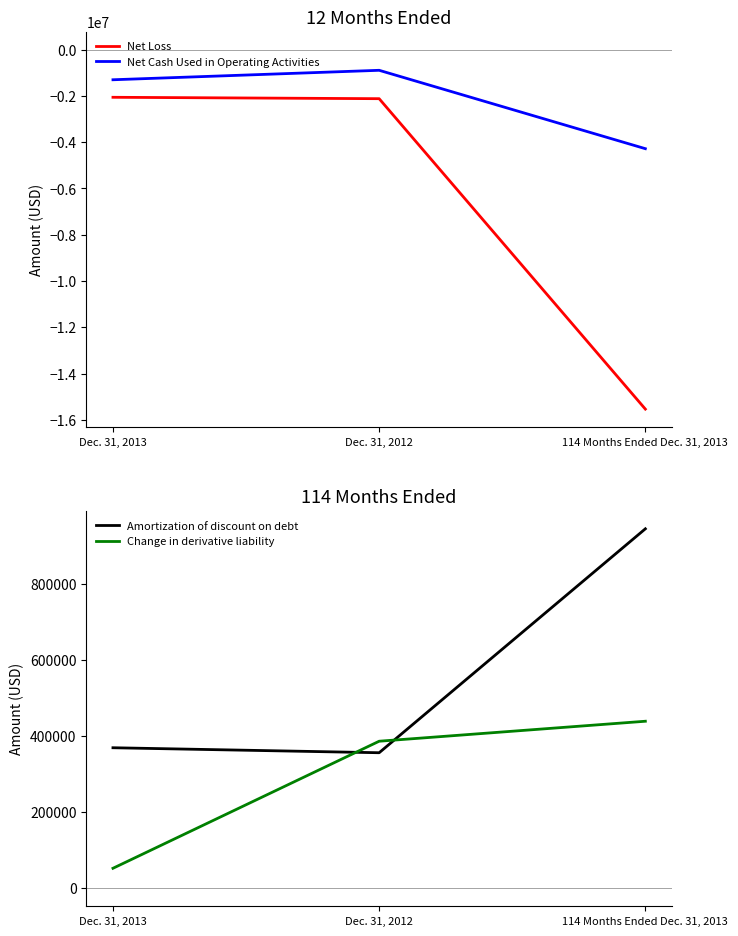

Which series has the largest total across all categories?

Amortization of discount on debt